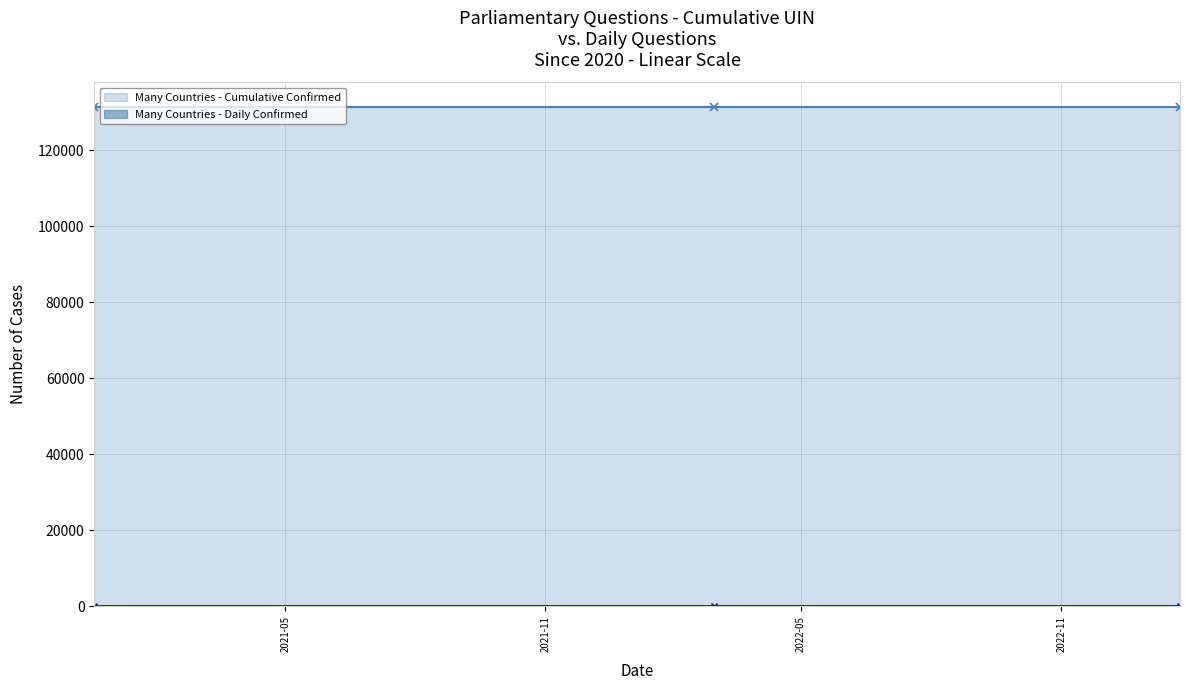

How many lines are shown in the chart?

2